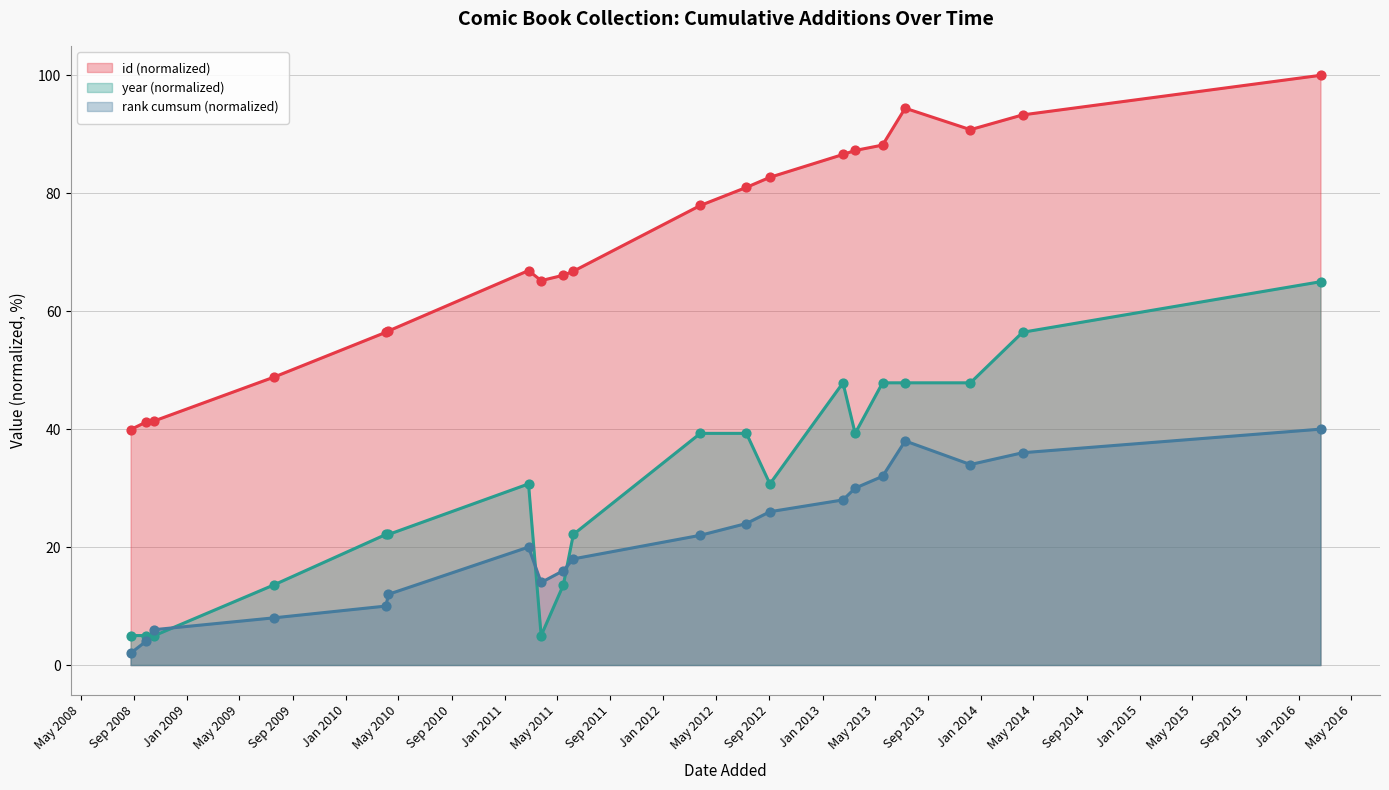

Which series has the largest total across all categories?

id (normalized)